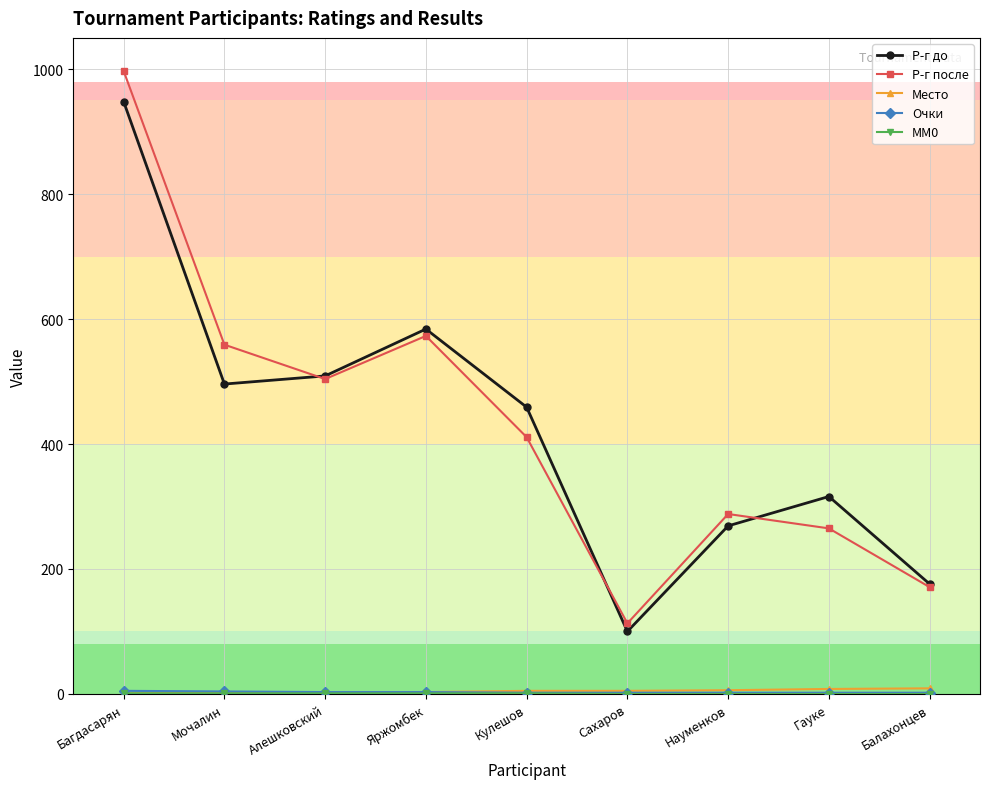

In Р-г после, how many points are lower than both neighbors (excluding endpoints)?

2